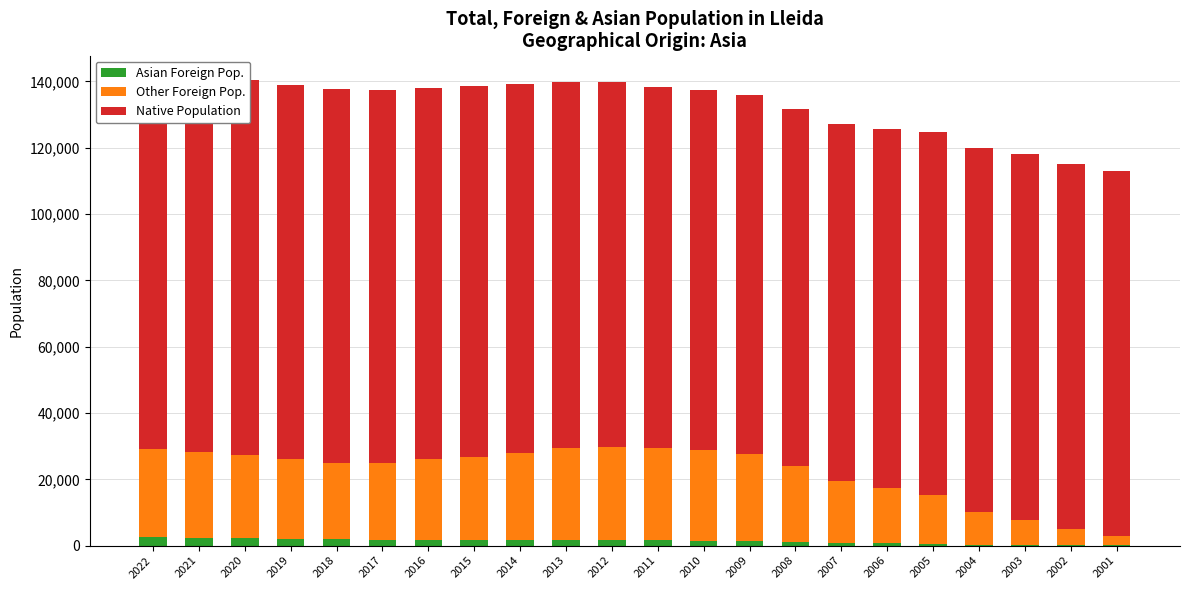

How many values in the Native Population series exceed 110318?

10